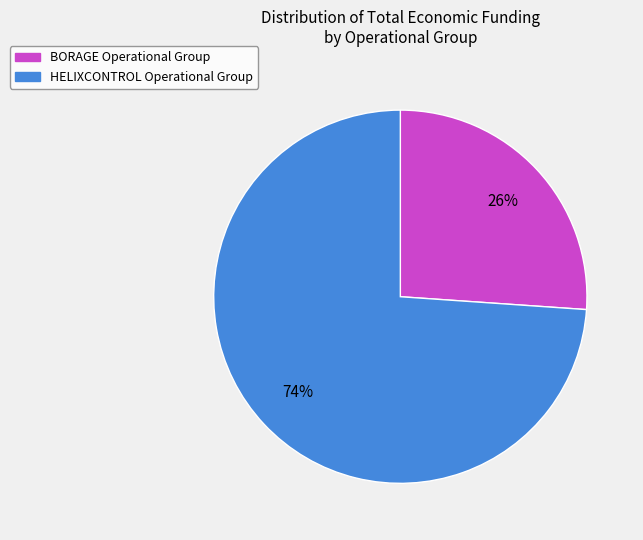

Rank the categories by value from highest to lowest.

HELIXCONTROL Operational Group, BORAGE Operational Group